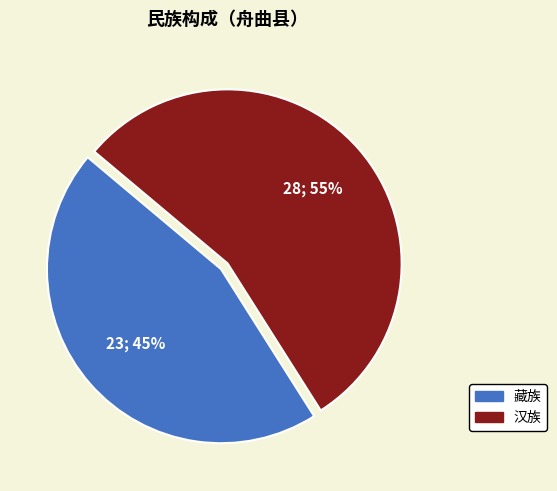

To the nearest percent, what is the difference between the 藏族 and 汉族 slice percentages?

10%